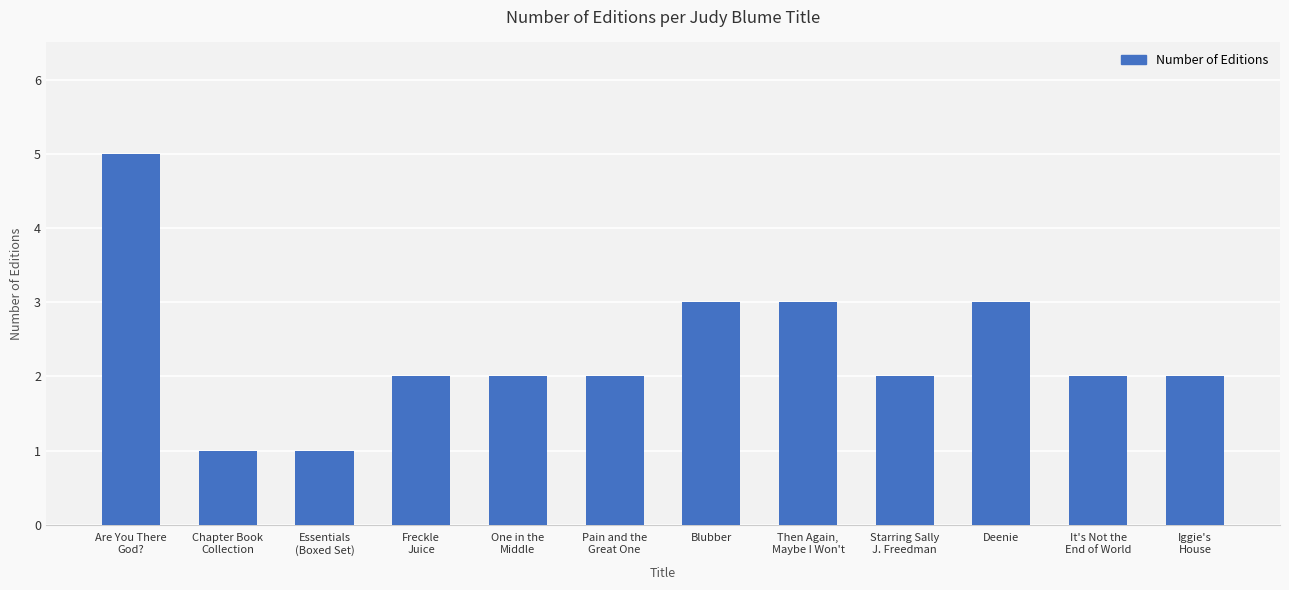

Is it true that the value at Pain and the
Great One is 1?

False